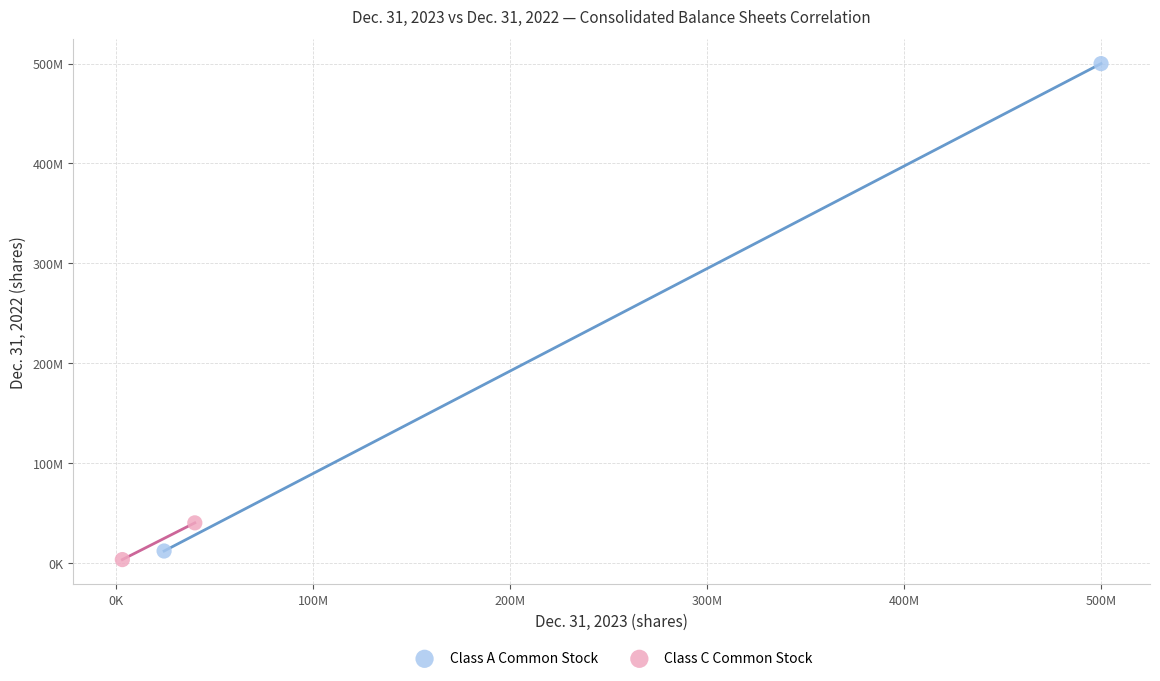

What are all the series names shown in the legend?

Class A Common Stock, Class C Common Stock